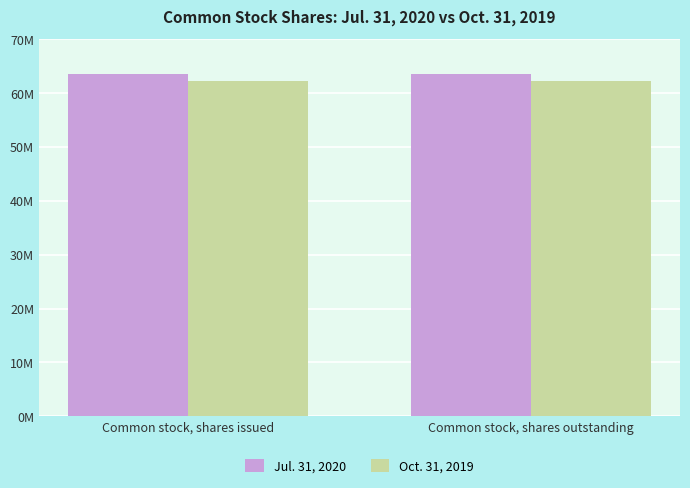

Rank the categories by Oct. 31, 2019 value from lowest to highest.

Common stock, shares issued, Common stock, shares outstanding